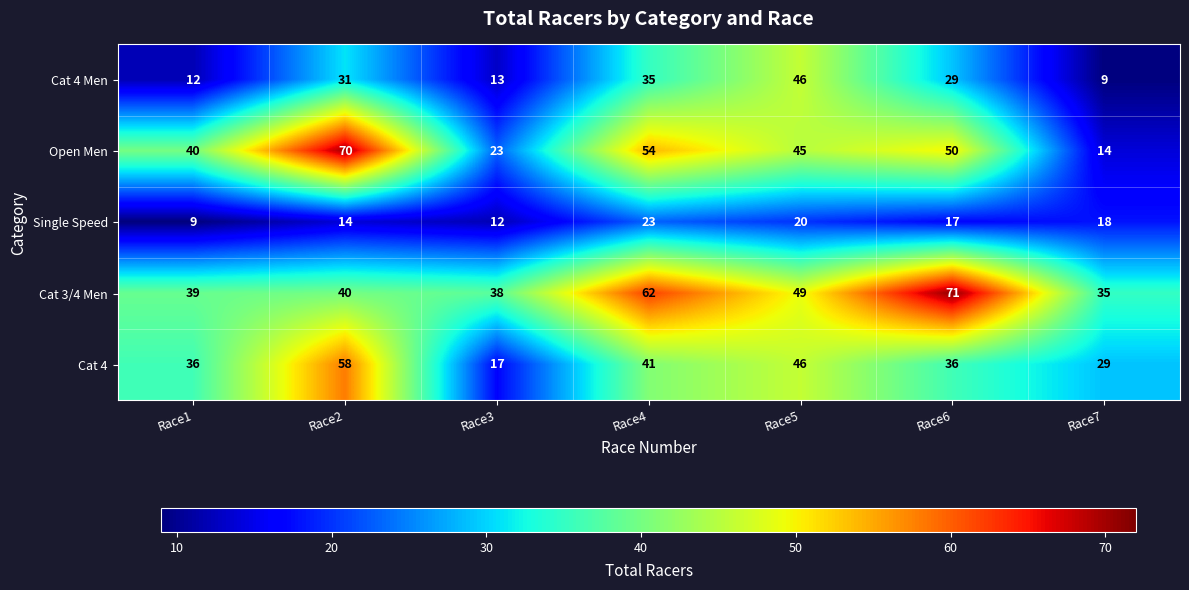

Where is Cat 4 Men nearest to the value 27?

Race6